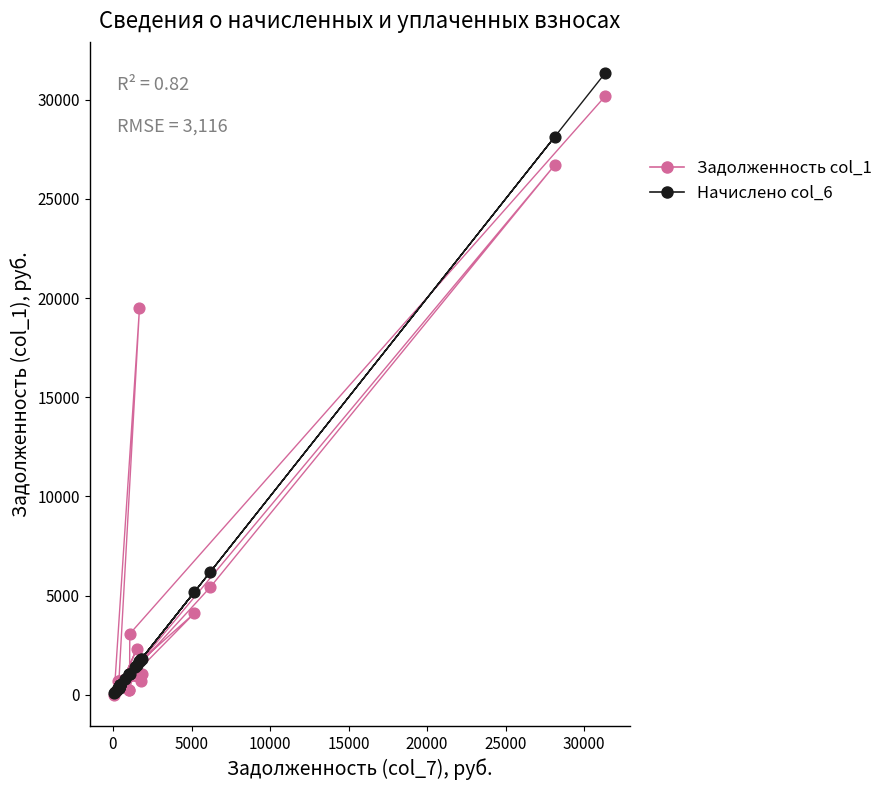

Across all series, what Y value is closest to 15670?

19471.5